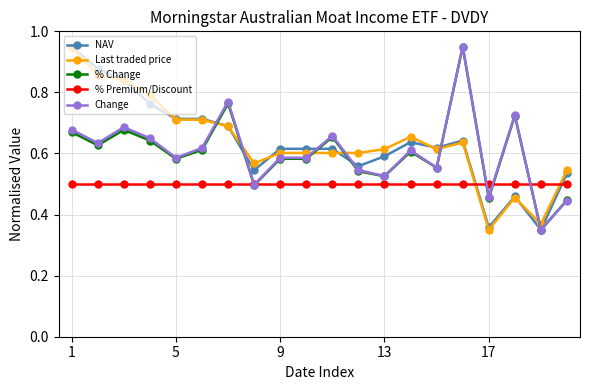

At how many categories does at least one series exceed 0?

20